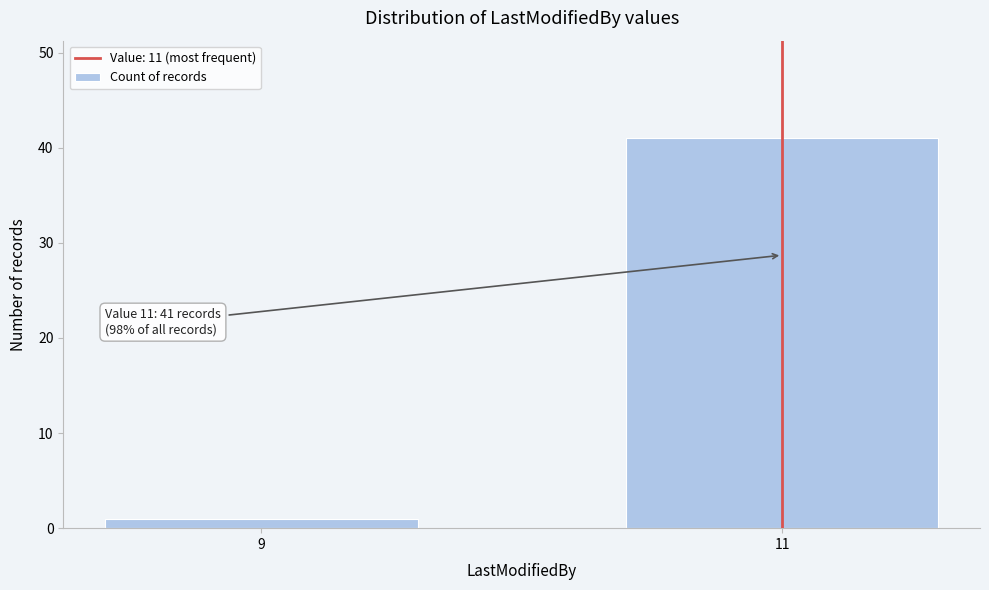

Reading right to left, what are all the values shown in this chart?

41	1